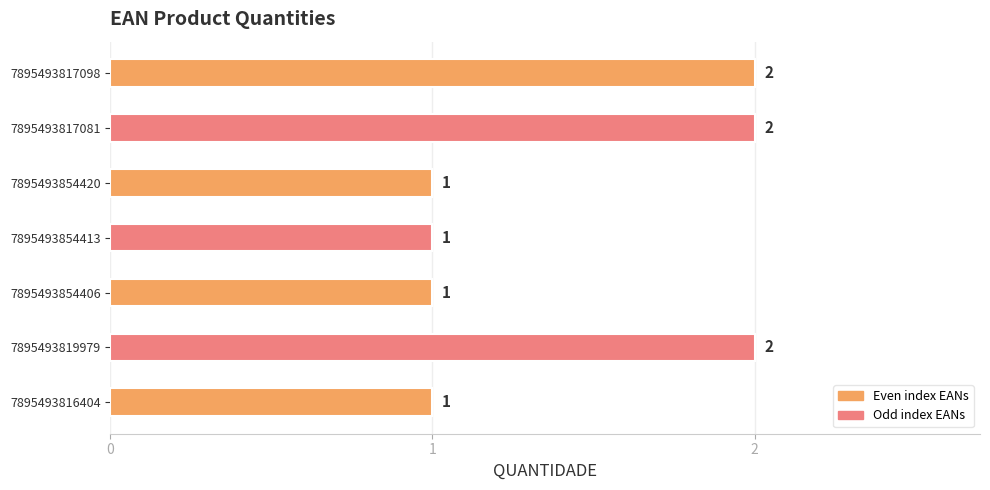

How many bars are there in total?

7